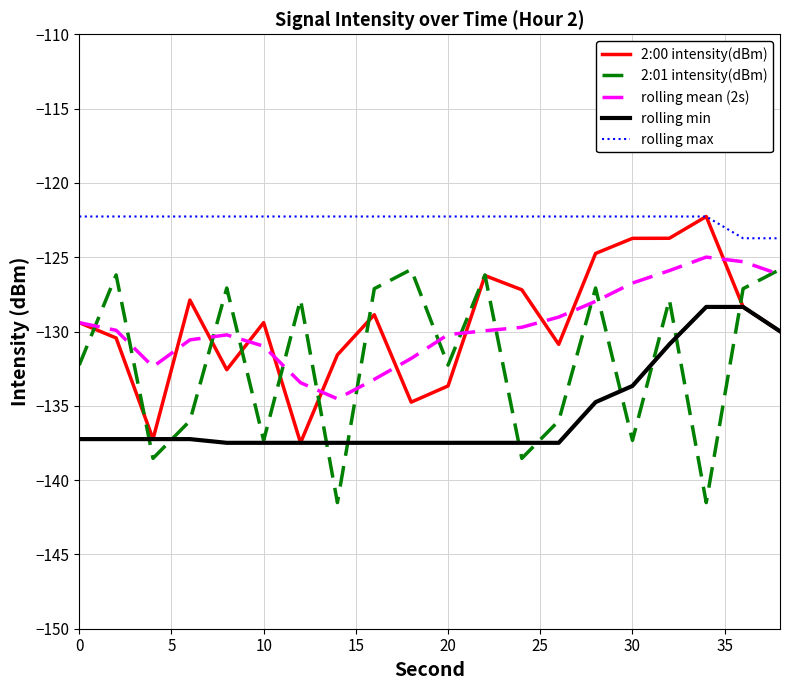

Which series has the largest total across all categories?

rolling max